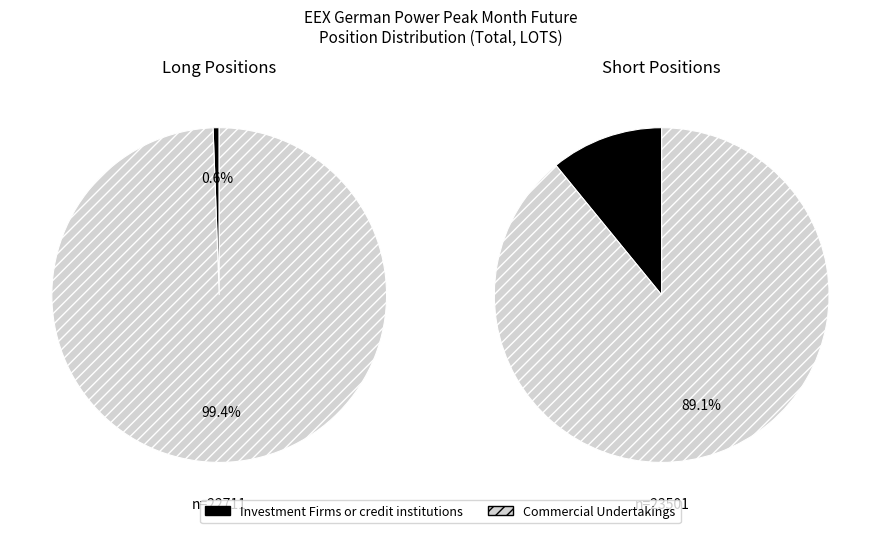

Is Investment Firms or credit institutions the majority of the pie?

No